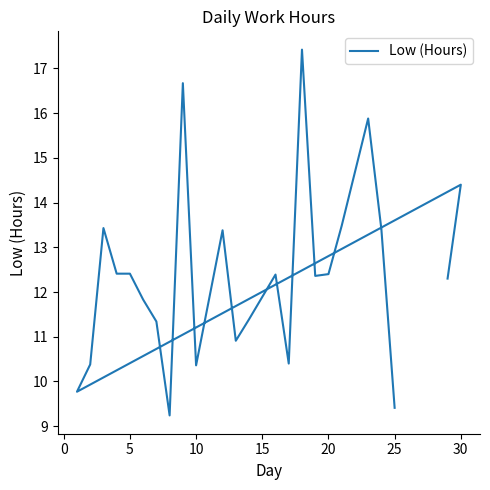

How many interior local valleys (lower than both neighbors) does the data have?

6